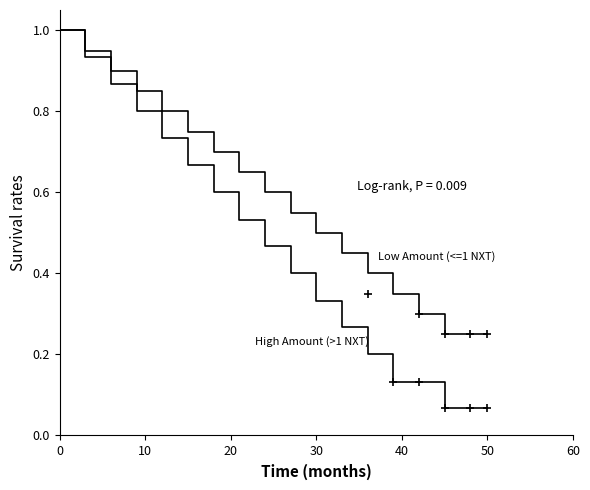

True or false: High Amount (>1 NXT) has a value of 0.1 at 50.

False